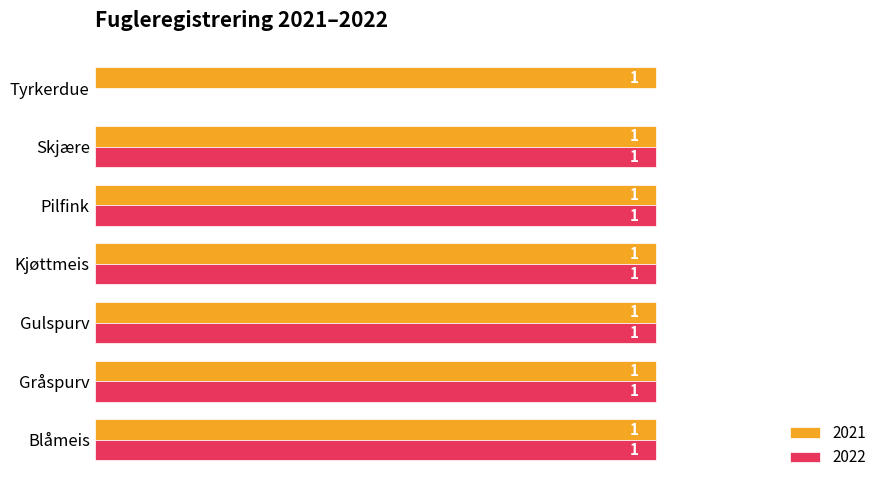

Where is 2022 nearest to the value 0?

Tyrkerdue